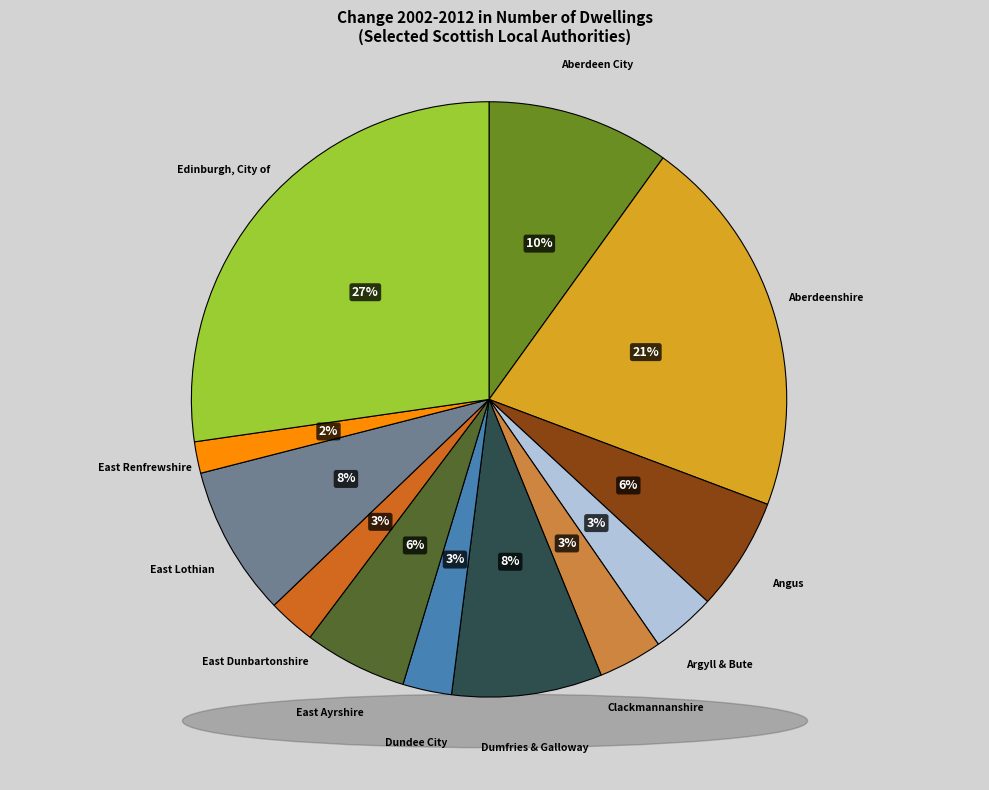

To the nearest percent, what portion does Angus represent?

6%